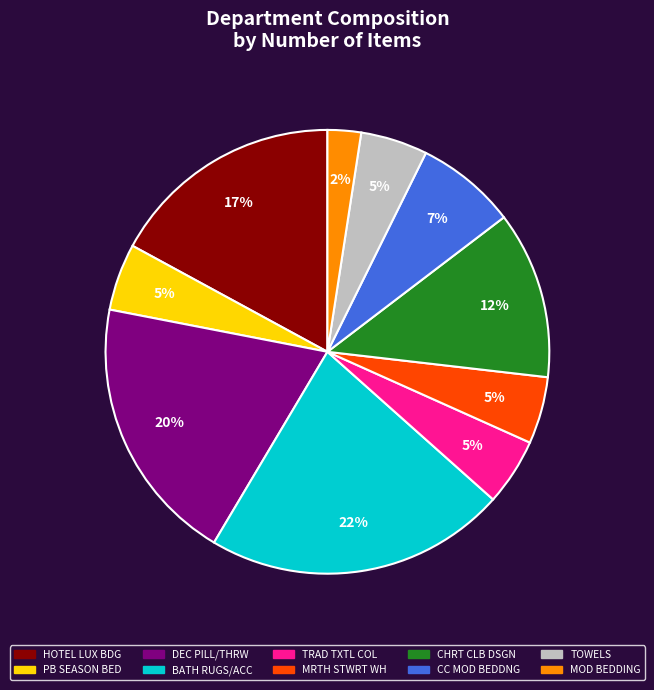

What percentage is the MRTH STWRT WH slice, to the nearest percent?

5%